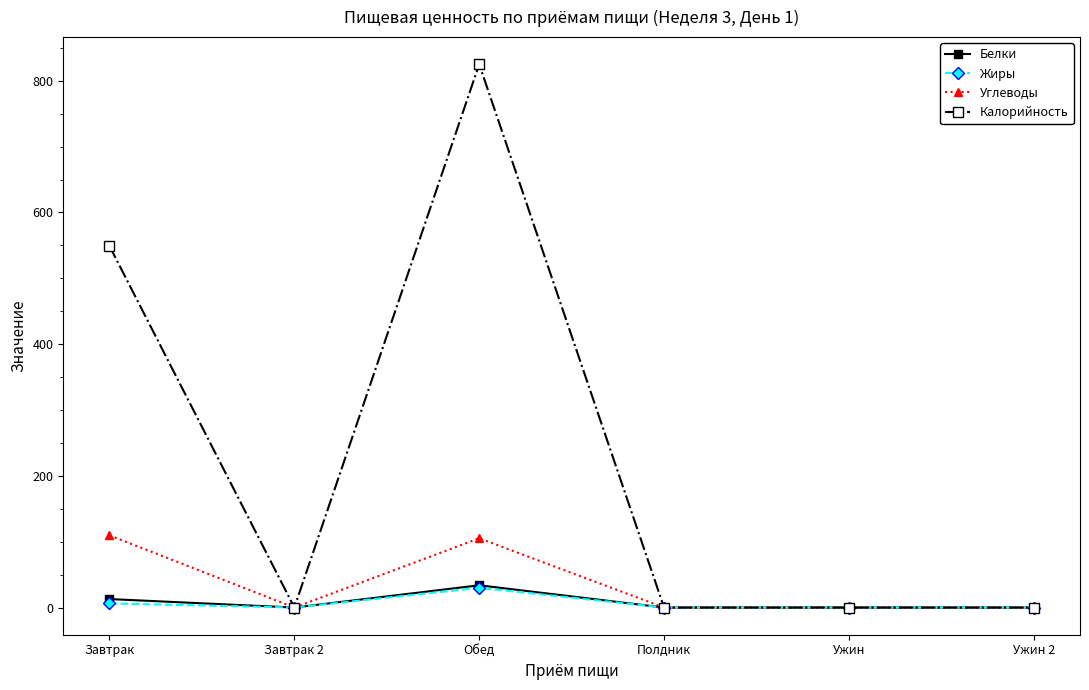

How many lines are shown in the chart?

4